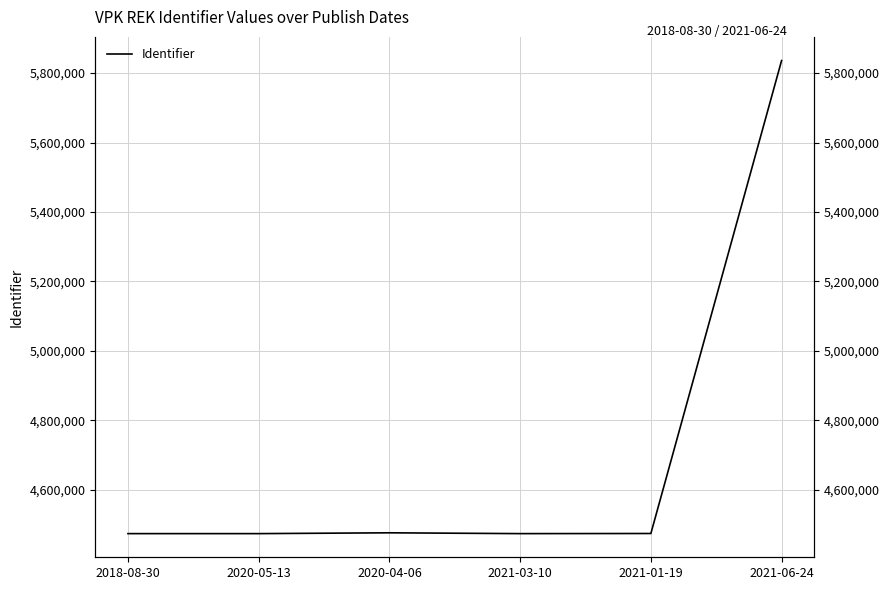

What is the sum of all values?

28205662